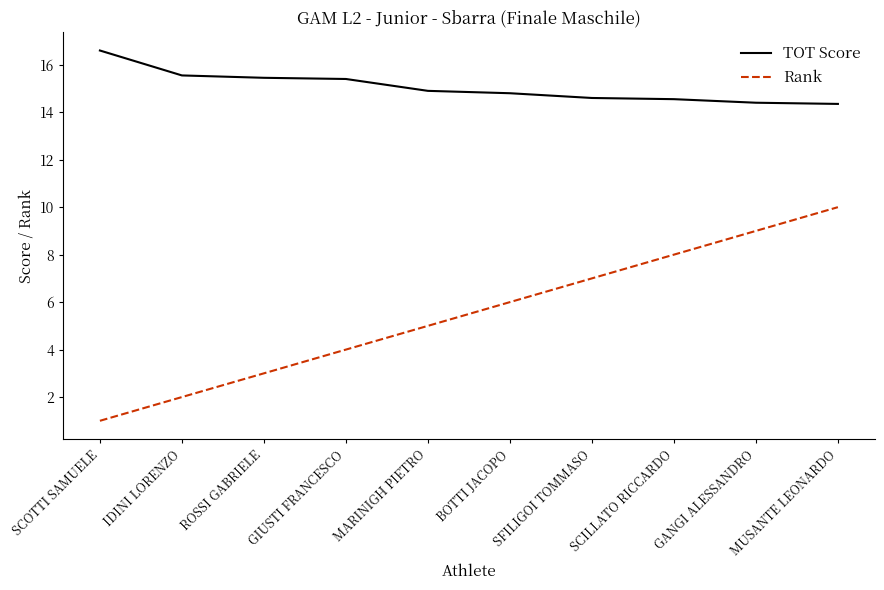

What is the sum of the TOT Score values at GANGI ALESSANDRO and BOTTI JACOPO?

29.2